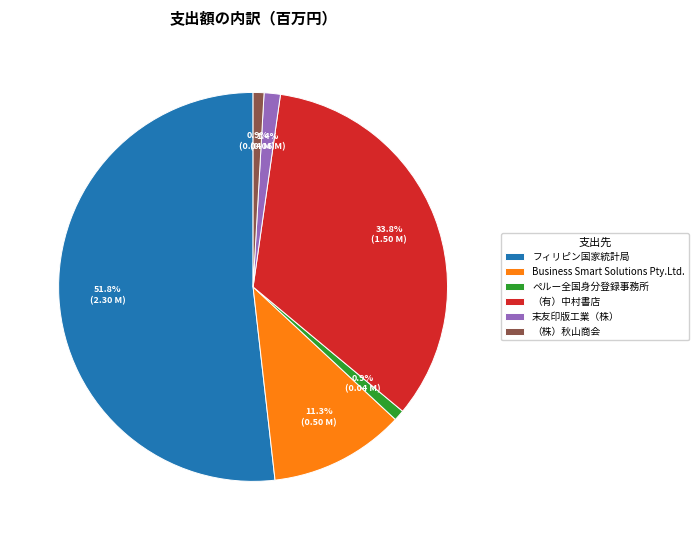

Is フィリピン国家統計局 the majority of the pie?

Yes